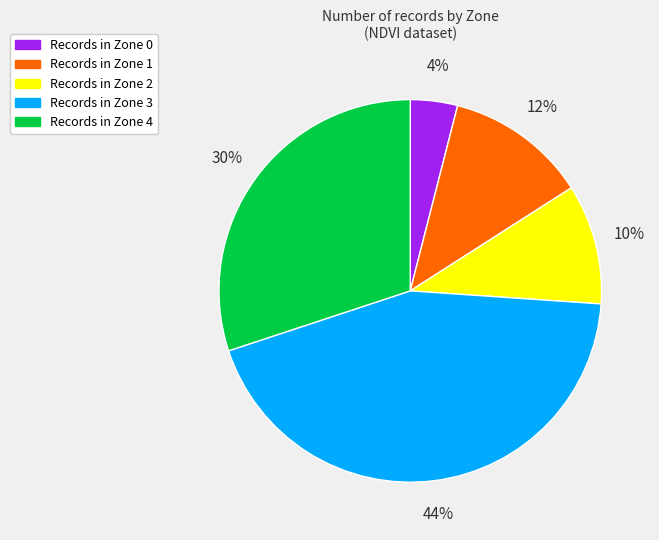

Is there any slice that represents more than half of the pie?

No